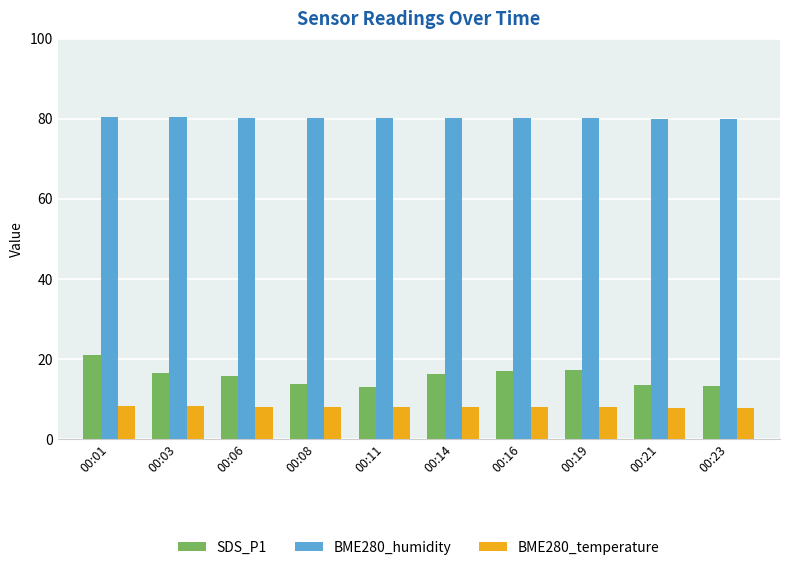

What is the value of the BME280_temperature bar at the 6th from the left?

7.9